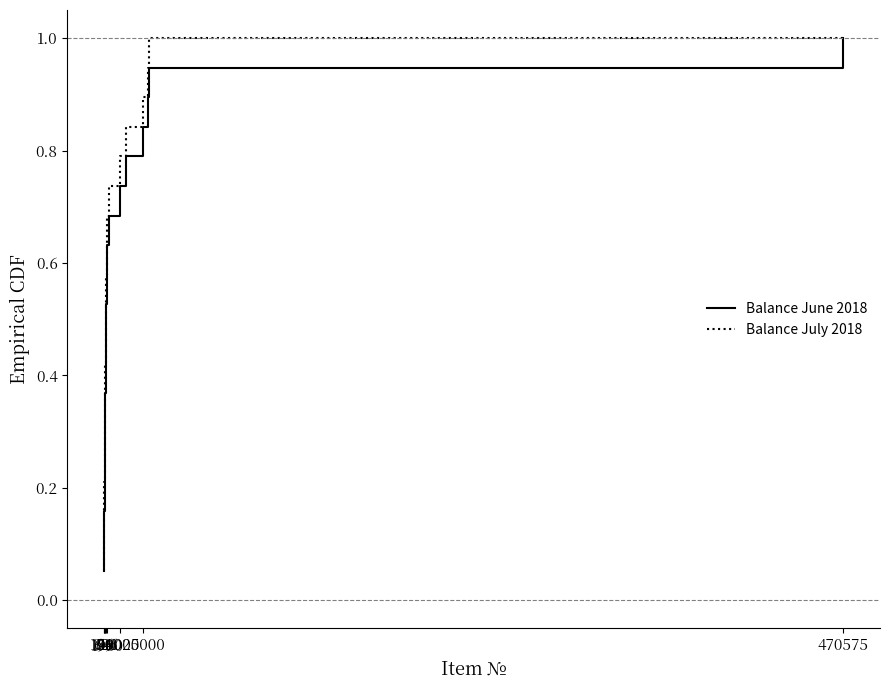

True or false: Balance July 2018 and Balance June 2018 cross at least once.

False